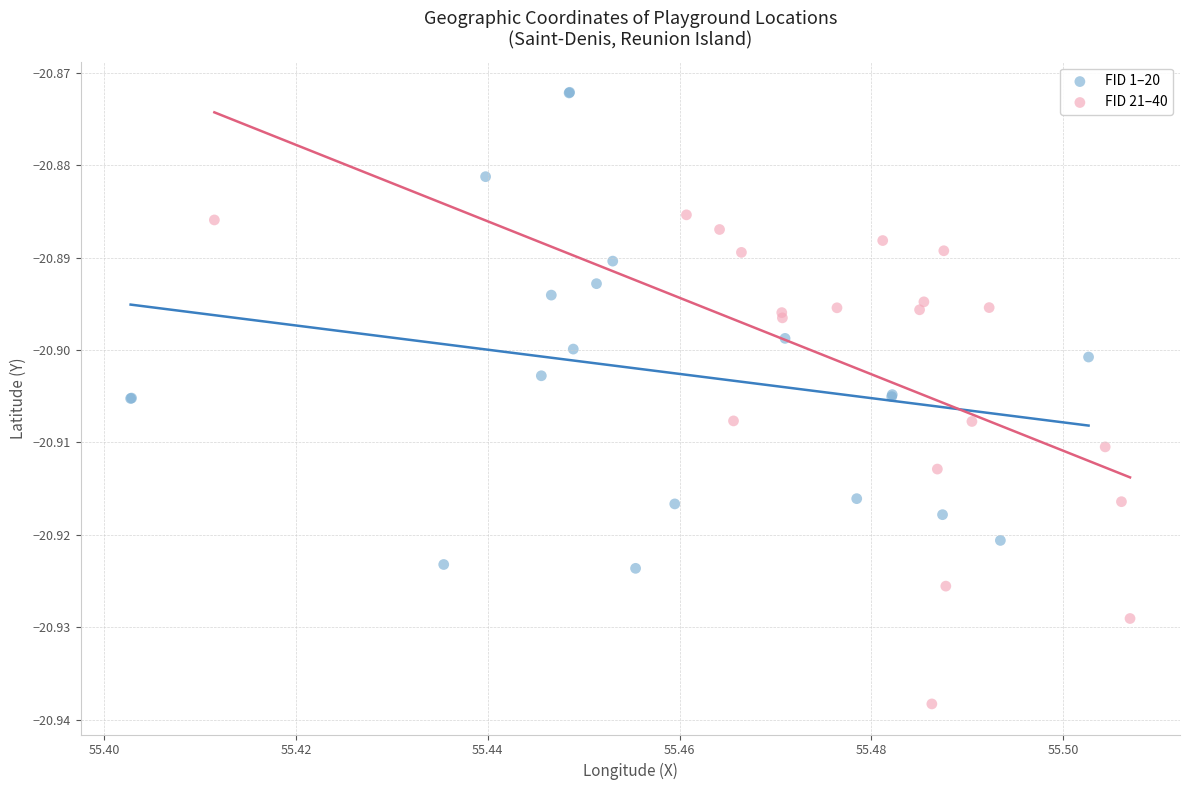

Which series contains the highest Y value?

FID 1–20